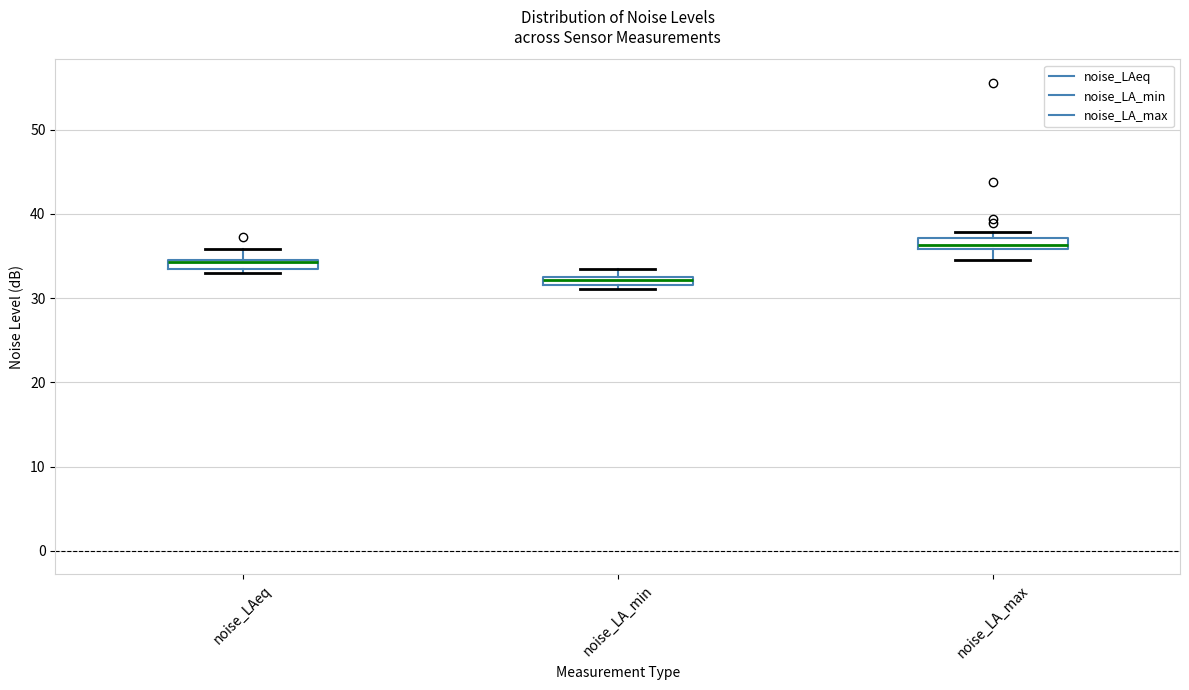

Where is the upper edge of the box for noise_LAeq on the y-axis? The values are not printed on the chart, so give them approximately, as read against the axis.

35